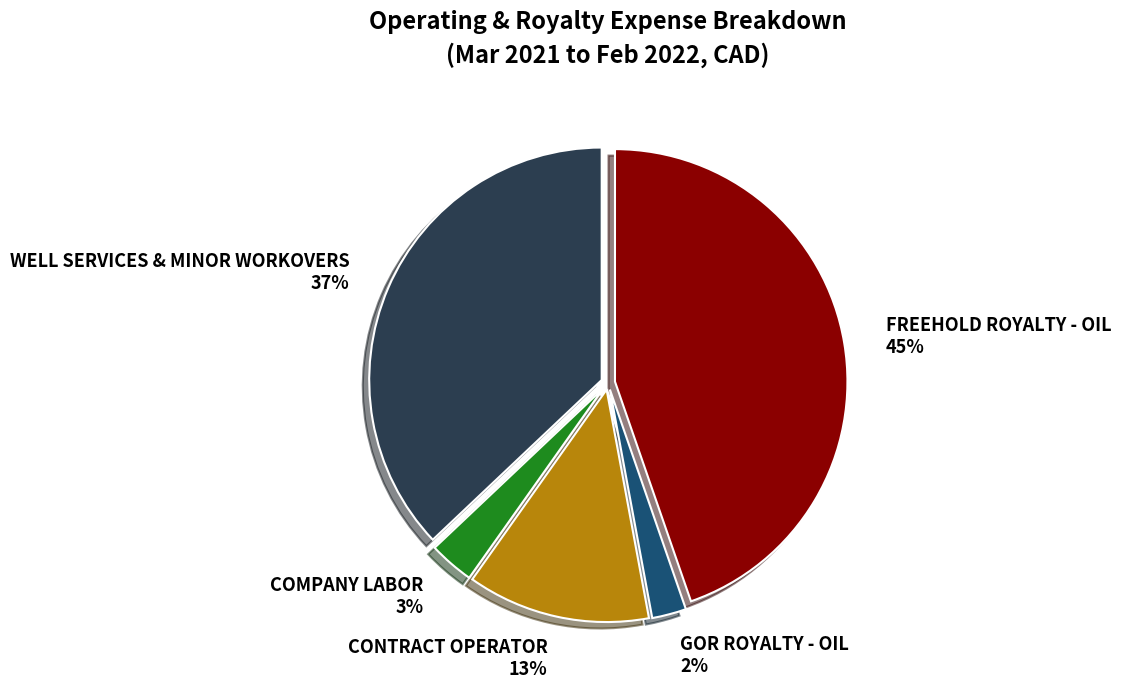

The CONTRACT OPERATOR slice represents 13% of the pie. True or false?

True